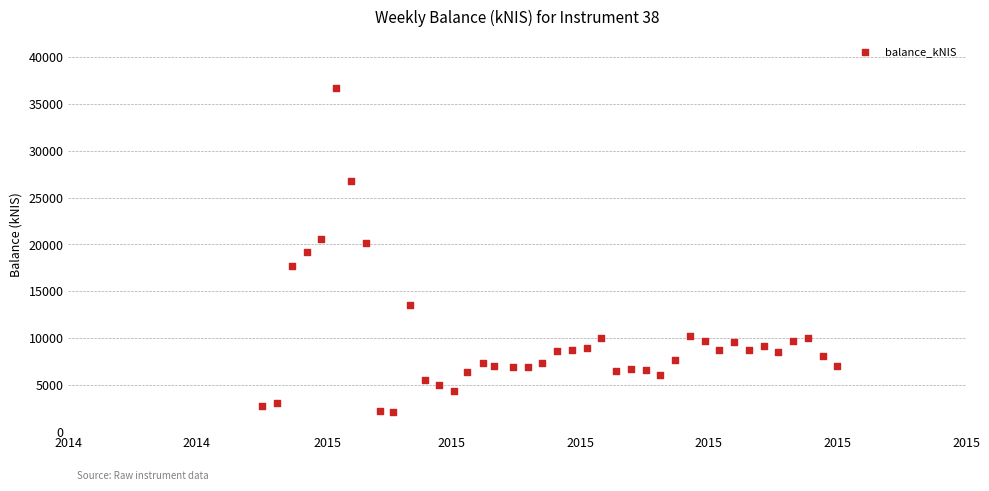

What is the range of Y values (max minus min)?

34526.7